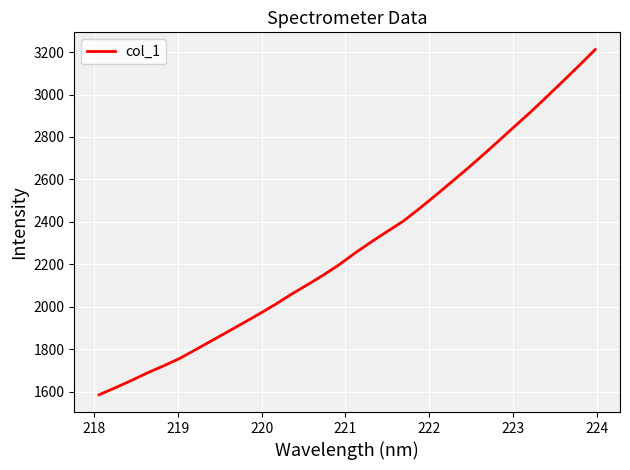

What is the minimum value shown in the chart?

1585.1